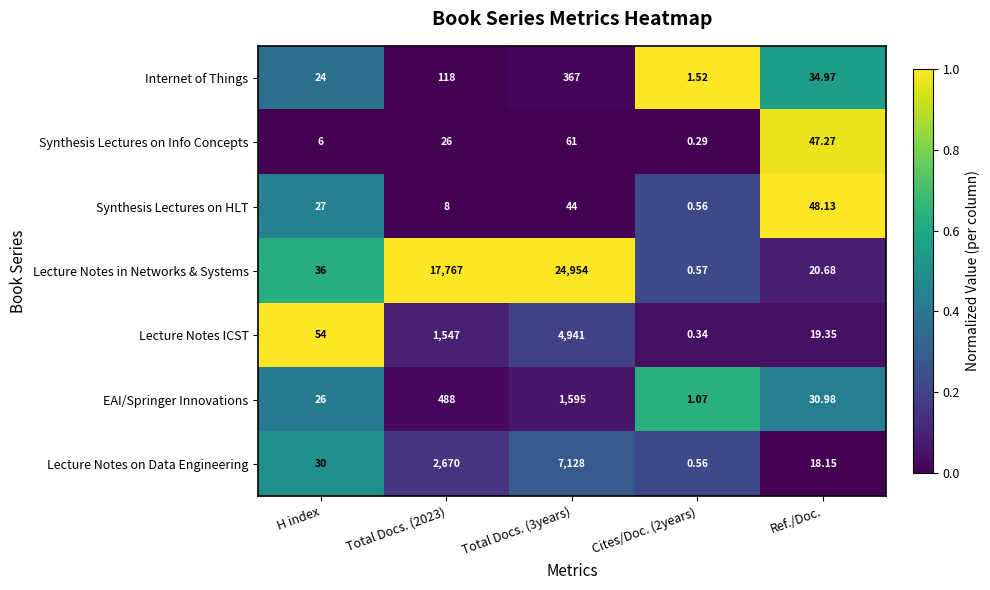

Rank the series at Total Docs. (2023) from lowest to highest value.

Synthesis Lectures on HLT, Synthesis Lectures on Info Concepts, Internet of Things, EAI/Springer Innovations, Lecture Notes ICST, Lecture Notes on Data Engineering, Lecture Notes in Networks & Systems